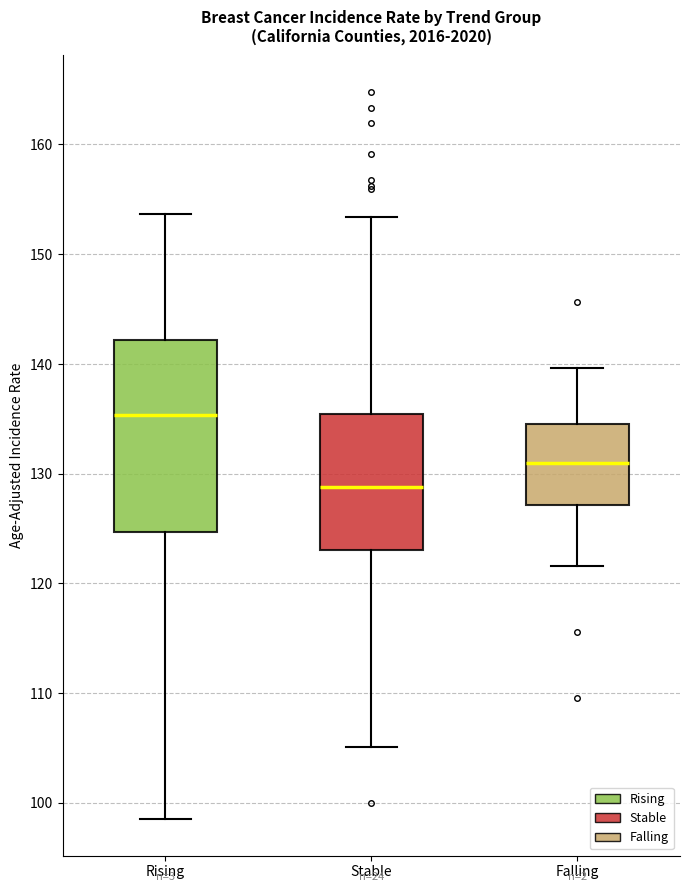

Which box's median line is the highest?

Rising